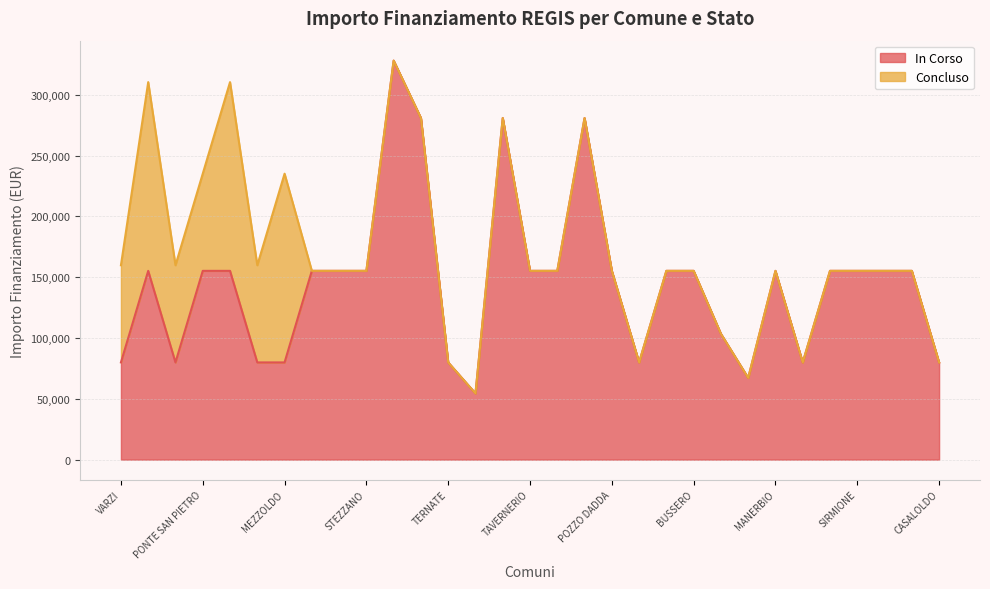

List the labels in order of value, largest first.

CREMONA, SONDRIO, MUGGIO, CORSICO, BREGNANO, PONTE SAN PIETRO, VIDIGULFO, VEDANO OLONA, RODIGO, STEZZANO, TAVERNERIO, LOCATE DI TRIULZI, POZZO DADDA, OGGIONO, BUSSERO, MANERBIO, PONTOGLIO, SIRMIONE, VERDELLO, LONATE POZZOLO, SOMMA LOMBARDO, VARZI, FRASCAROLO, FOPPOLO, MEZZOLDO, TERNATE, DONGO, GANDELLINO, CASALOLDO, SARTIRANA LOMELLINA, LANZADA